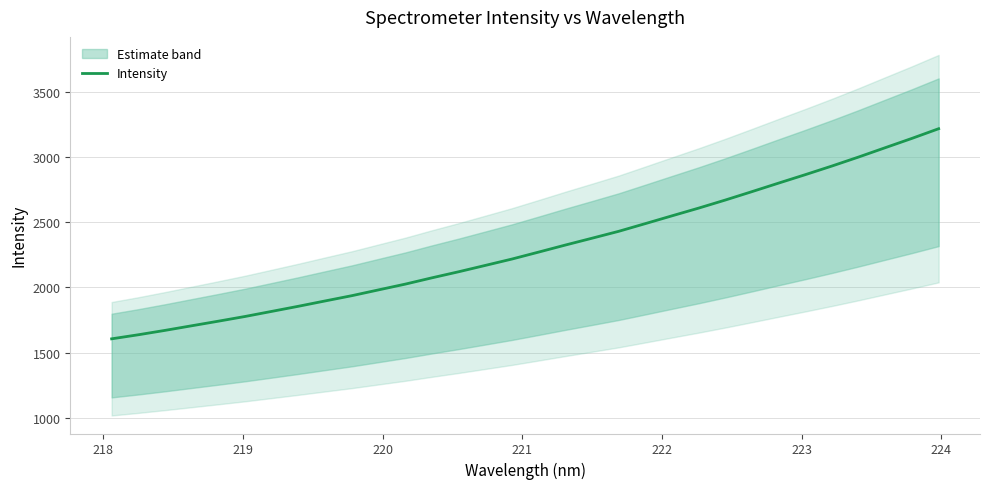

What is the lowest value of the Intensity series?

1605.3